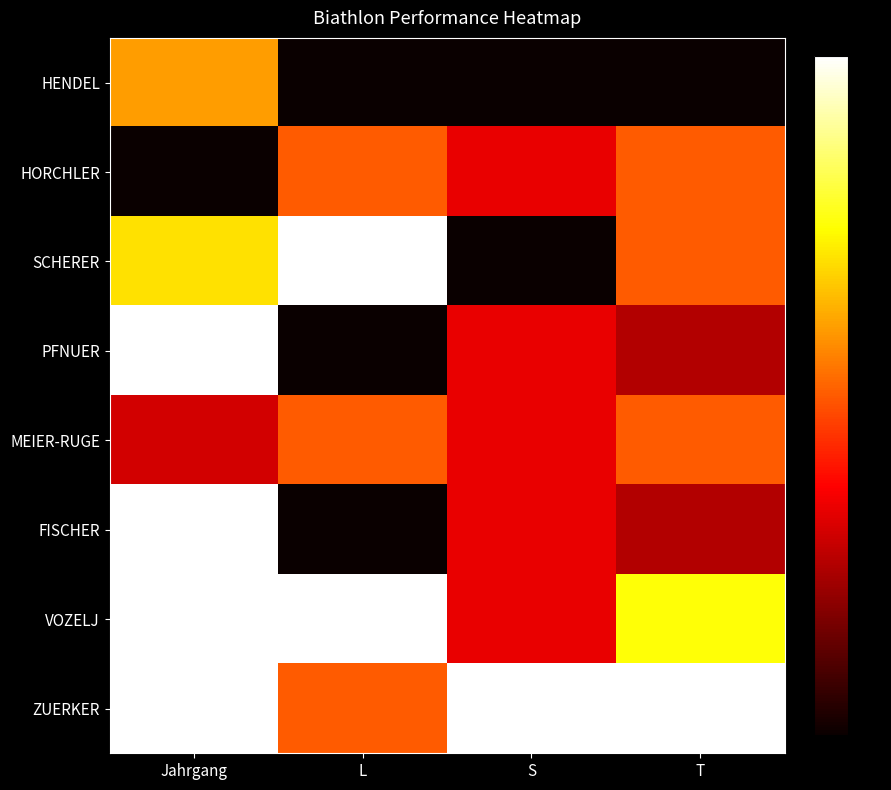

What is the total value across all series at T?

15.0